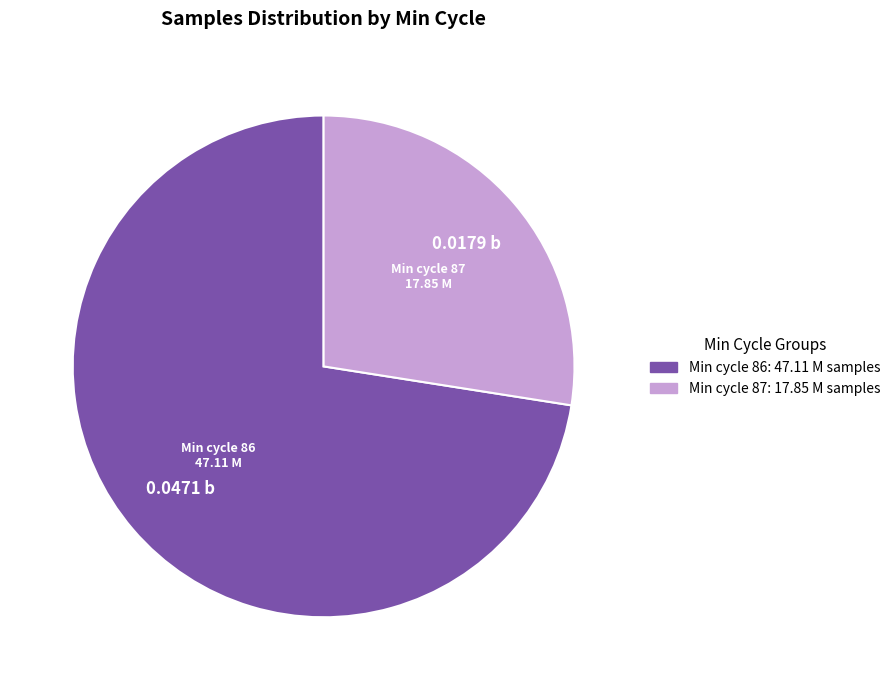

Between Min cycle 87 and Min cycle 86, which is larger?

Min cycle 86